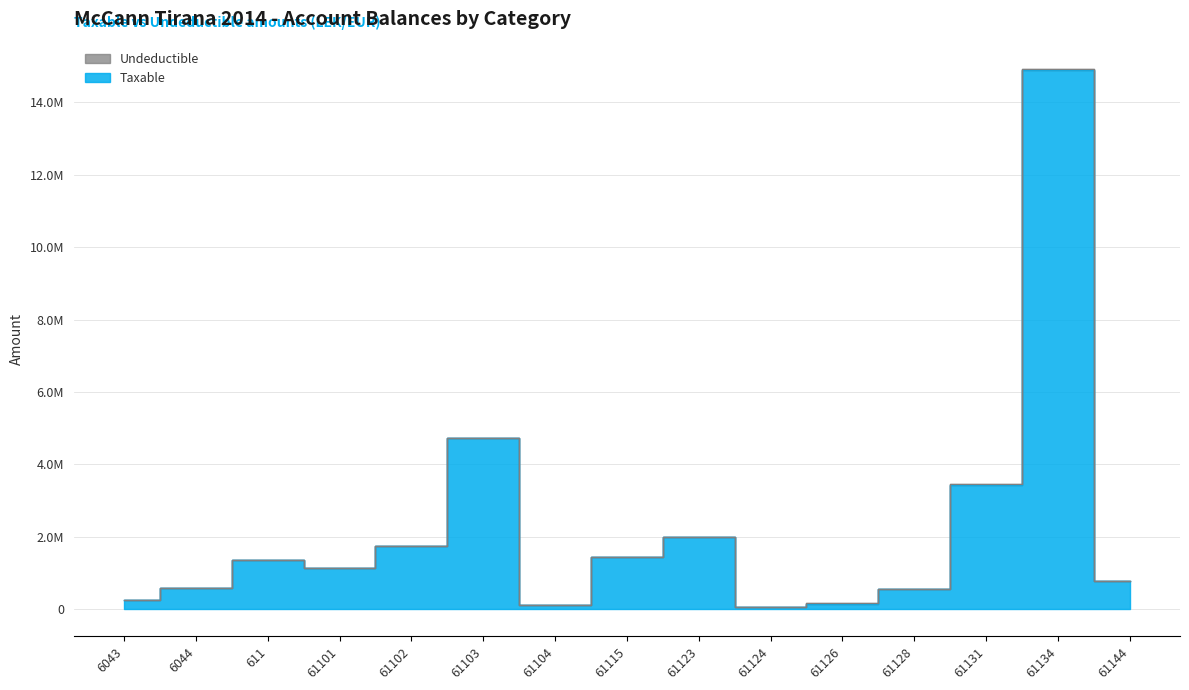

What is the change in value from 61103 to 61115?

-3297393.7